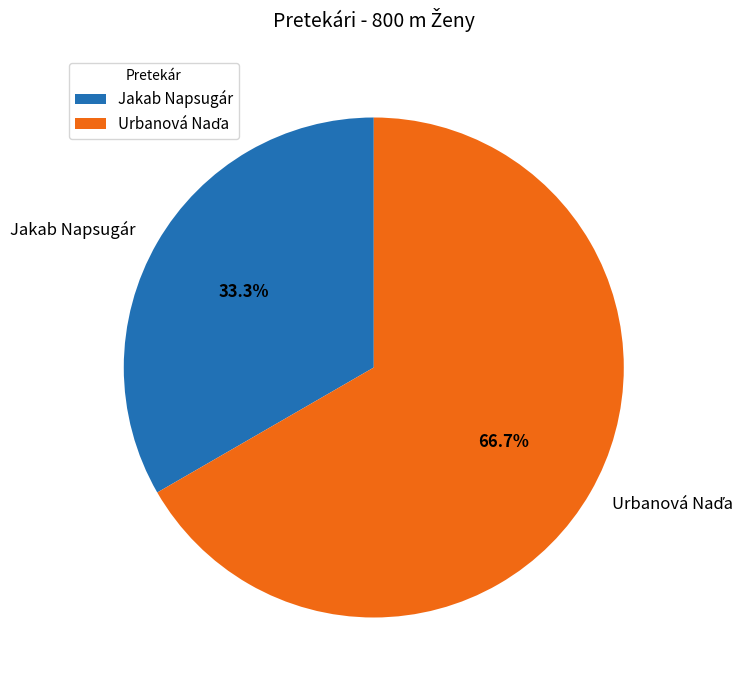

What percentage is NOT represented by Jakab Napsugár?

66.7%